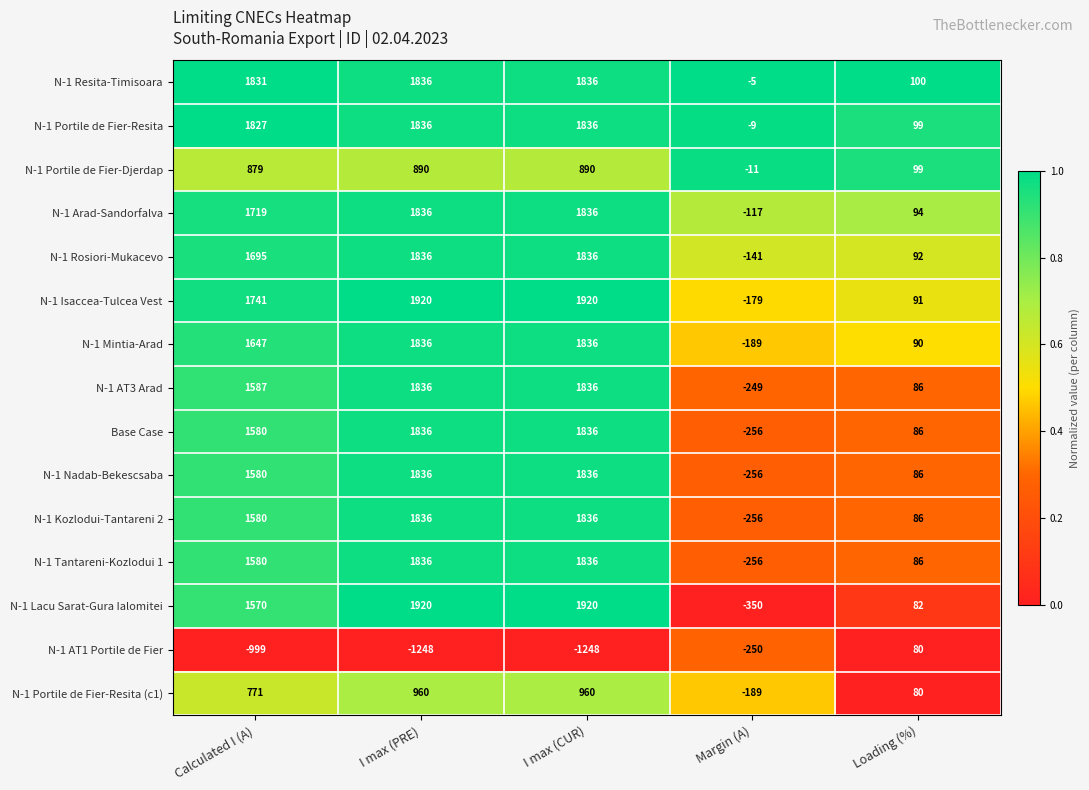

What is the total value across all series at I max (PRE)?

22802